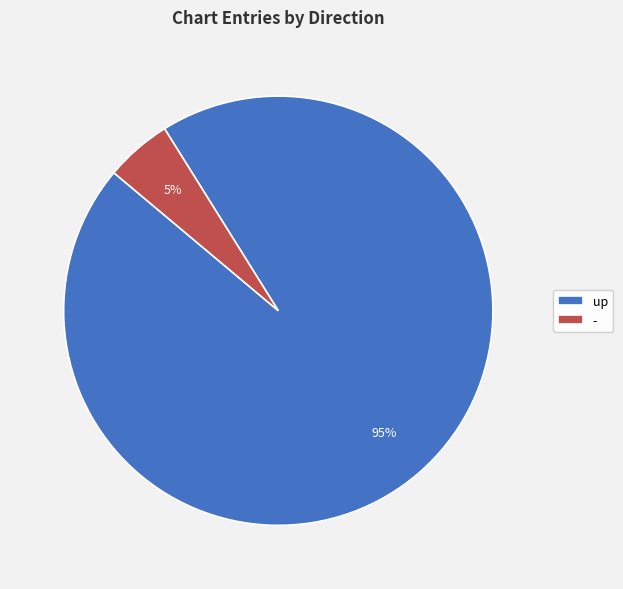

Which category accounts for the majority?

up